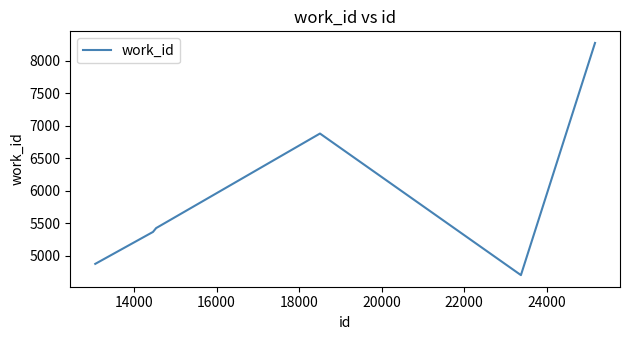

What is the average value?

5920